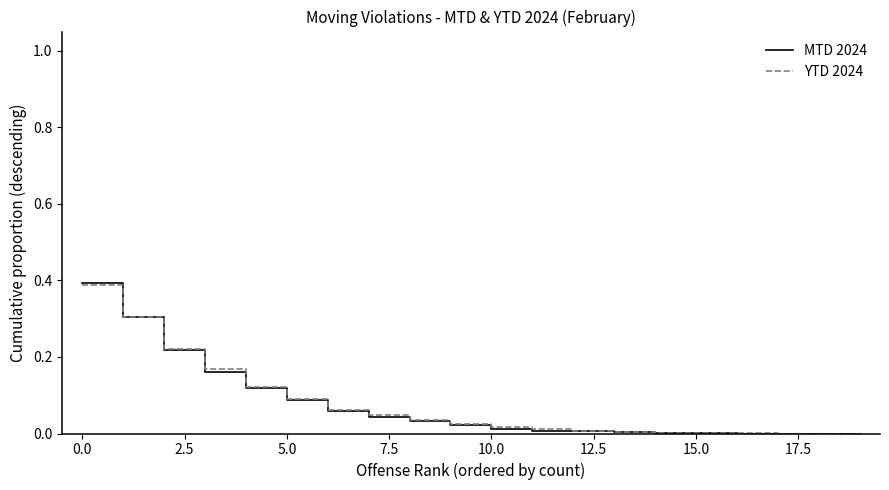

Which series has the largest range (max minus min)?

MTD 2024